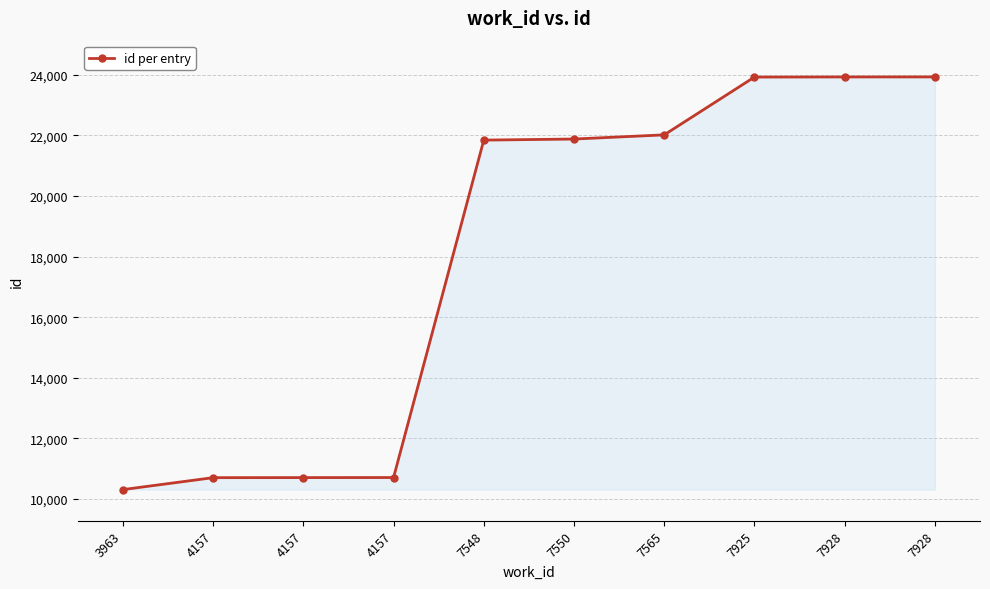

Reading left to right, what are all the values shown in this chart?

10309	10703	10705	10707	21847	21882	22020	23928	23932	23933